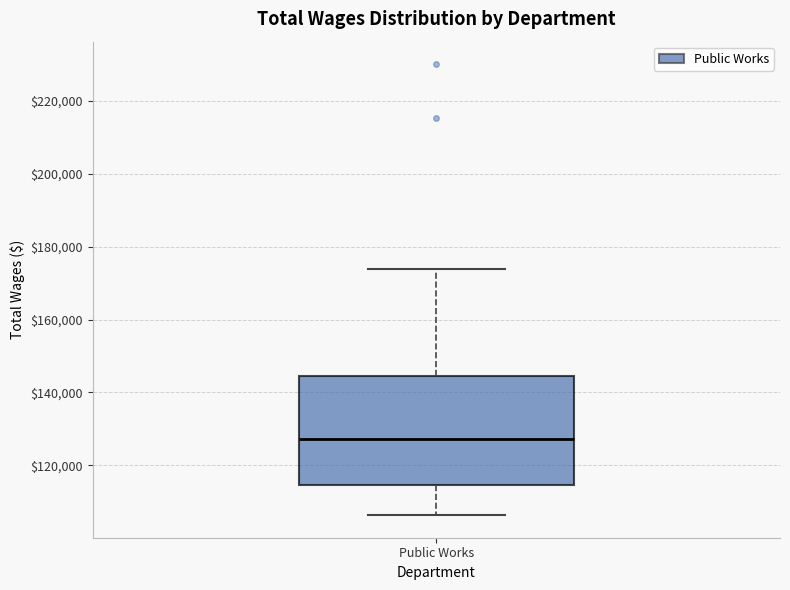

Transcribe this box plot: give where the median line is, the range the box spans, and where the two whiskers end, as read against the y-axis. The values are not printed on the chart, so give them approximately, as read against the axis.

median 128000, box 114000 to 144000, whiskers 106000 to 174000